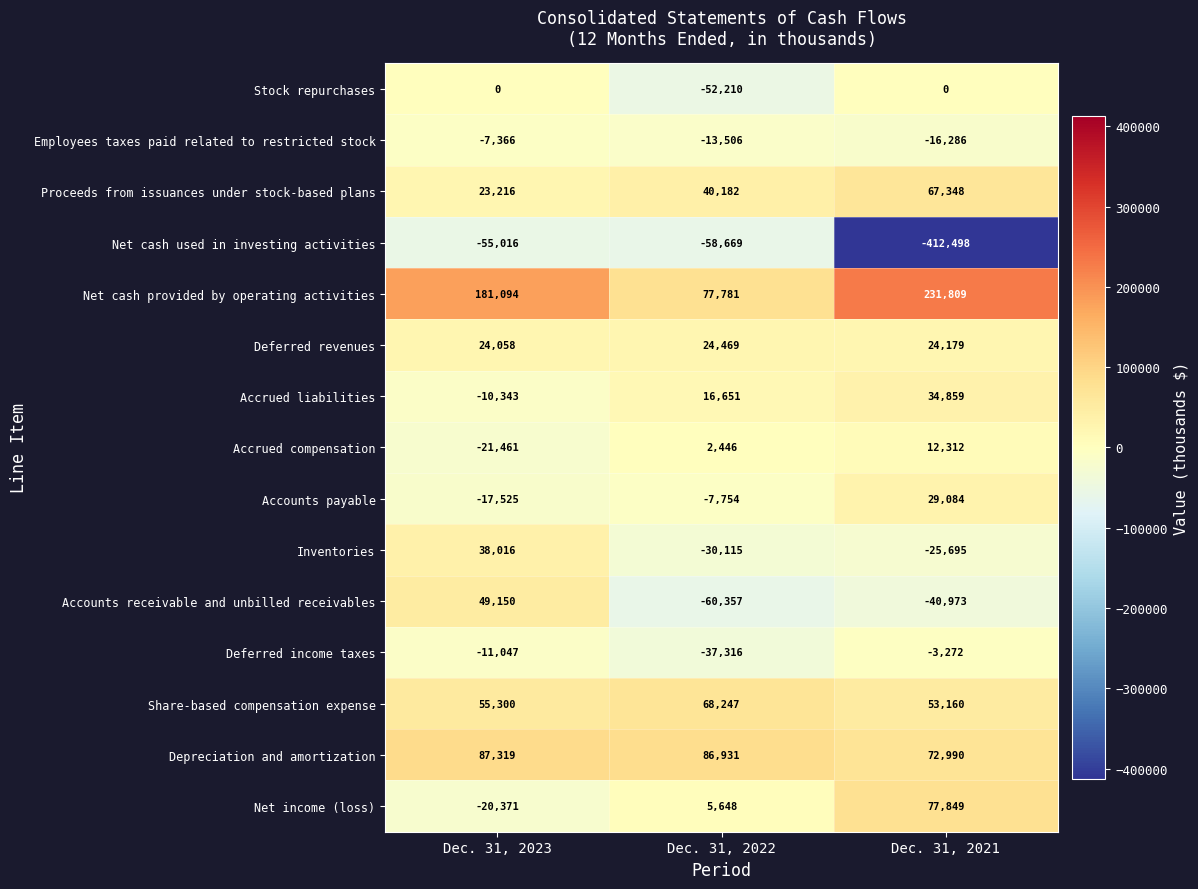

The value of Employees taxes paid related to restricted stock at Dec. 31, 2021 is -25560. True or false?

False